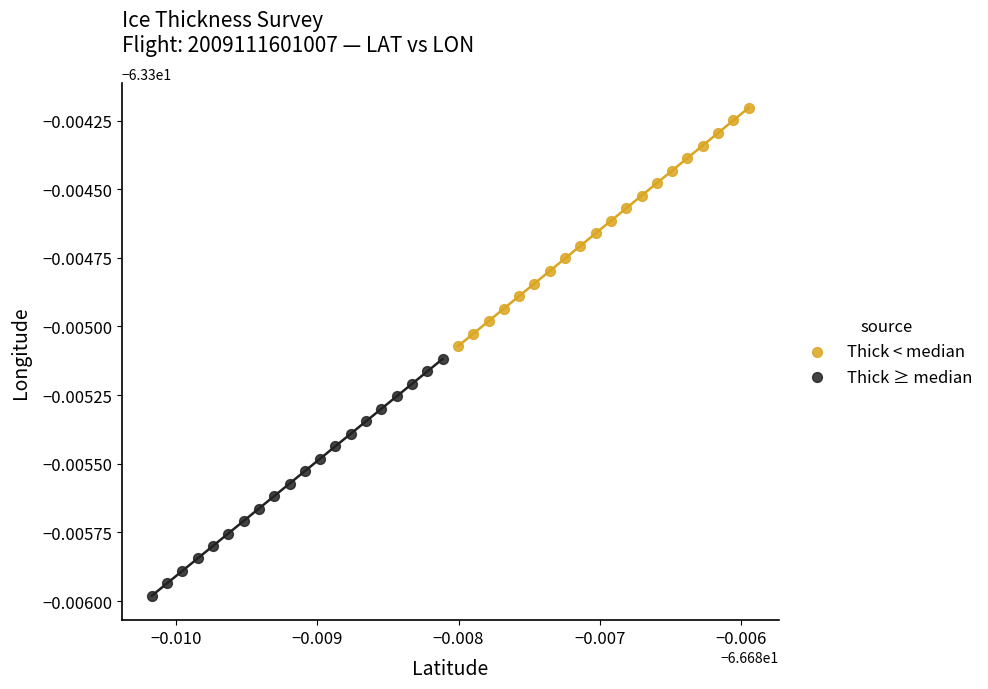

What are all the series names shown in the legend?

Thick < median, Thick ≥ median